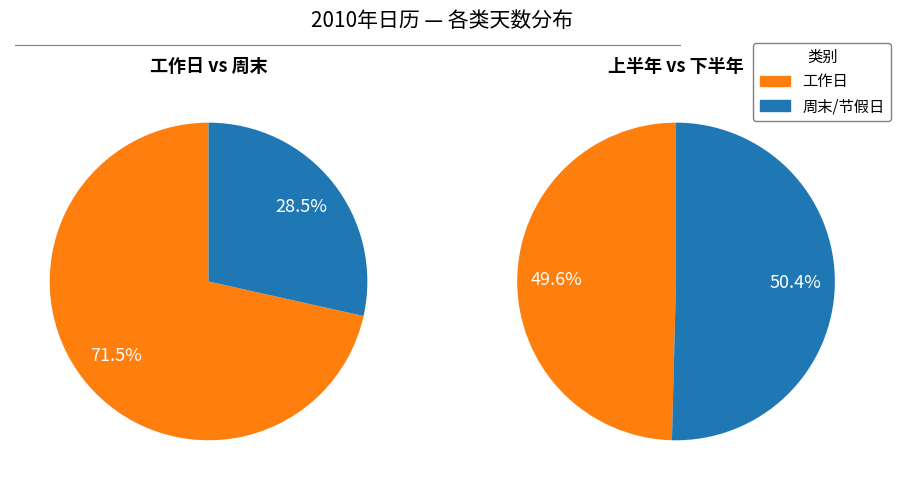

The 5月 slice represents 1% of the pie. True or false?

False